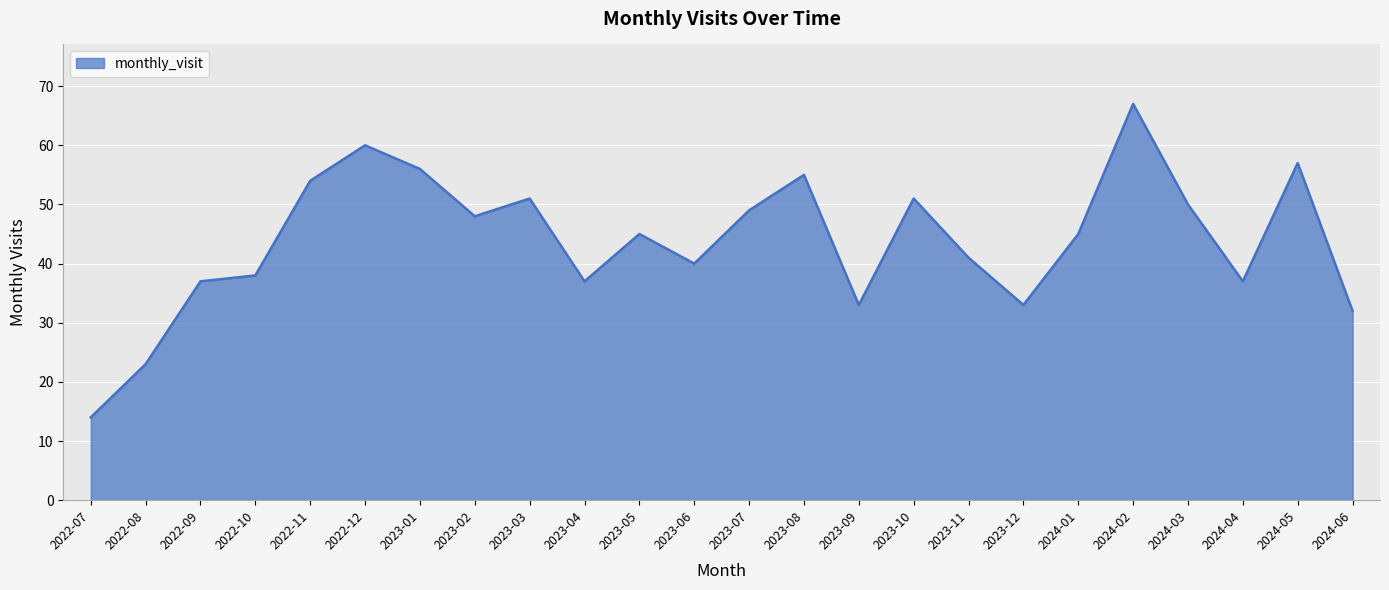

What position from the left is 2023-05?

11